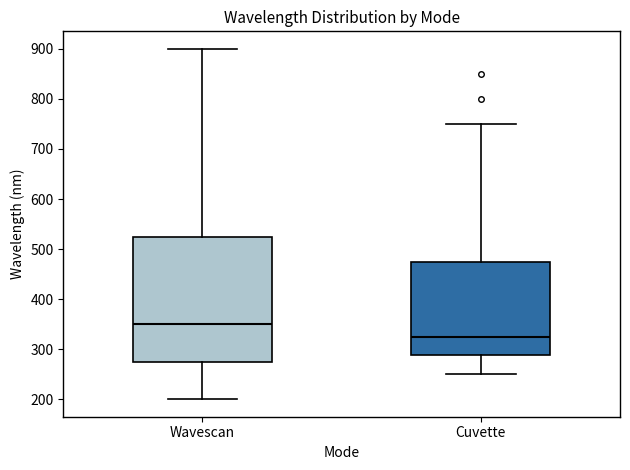

Reading left to right, read every box against the y-axis: the position of its median line, the range the box covers, and the ends of its whiskers. The values are not printed on the chart, so give them approximately, as read against the axis.

Wavescan: median 350, box 280 to 530, whiskers 200 to 900
Cuvette: median 330, box 290 to 480, whiskers 250 to 750